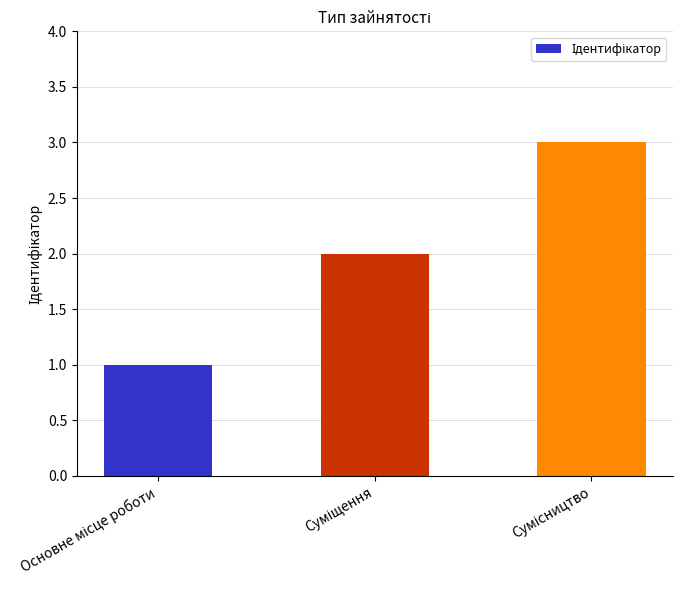

What is the sum of all values?

6